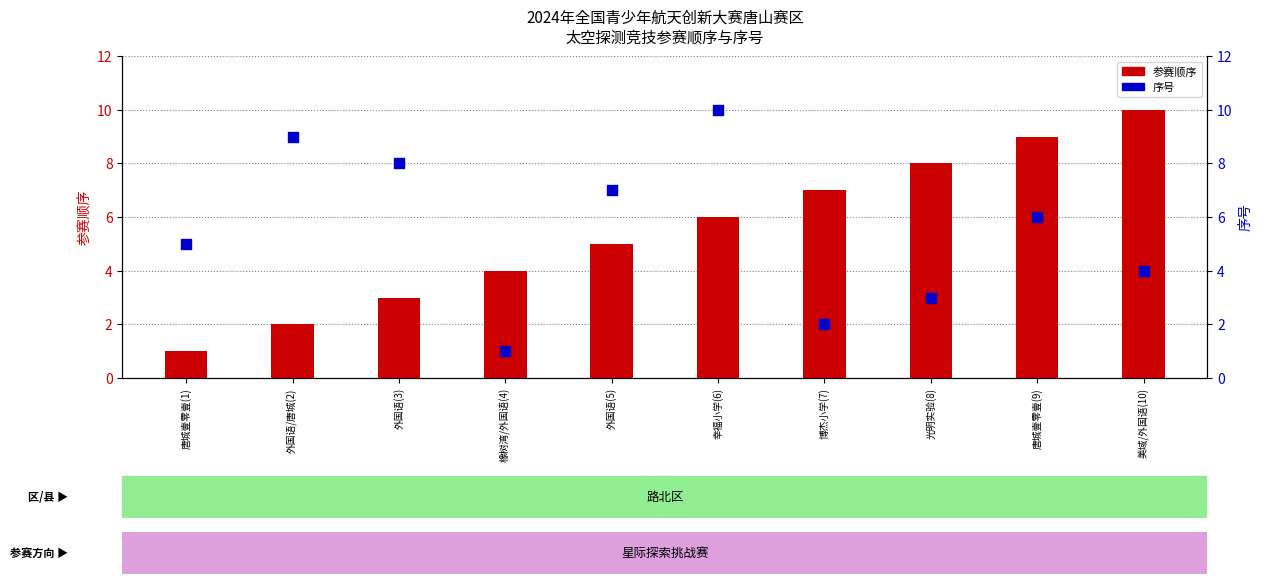

What are all the series names shown in the legend?

参赛顺序, 序号